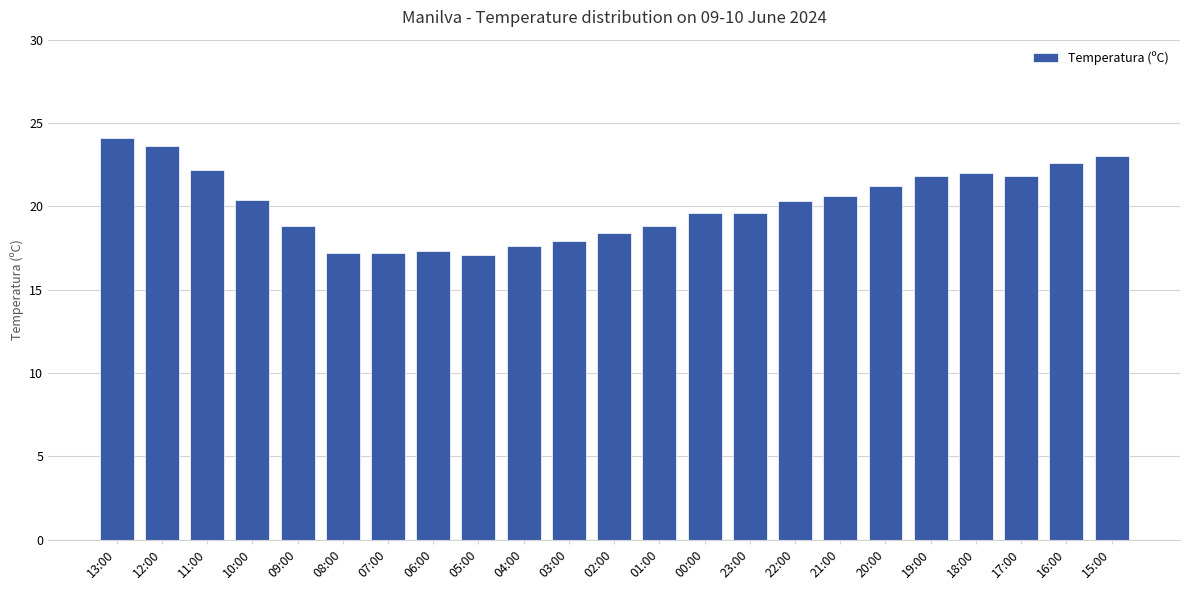

What is the sum of all values?

463.1